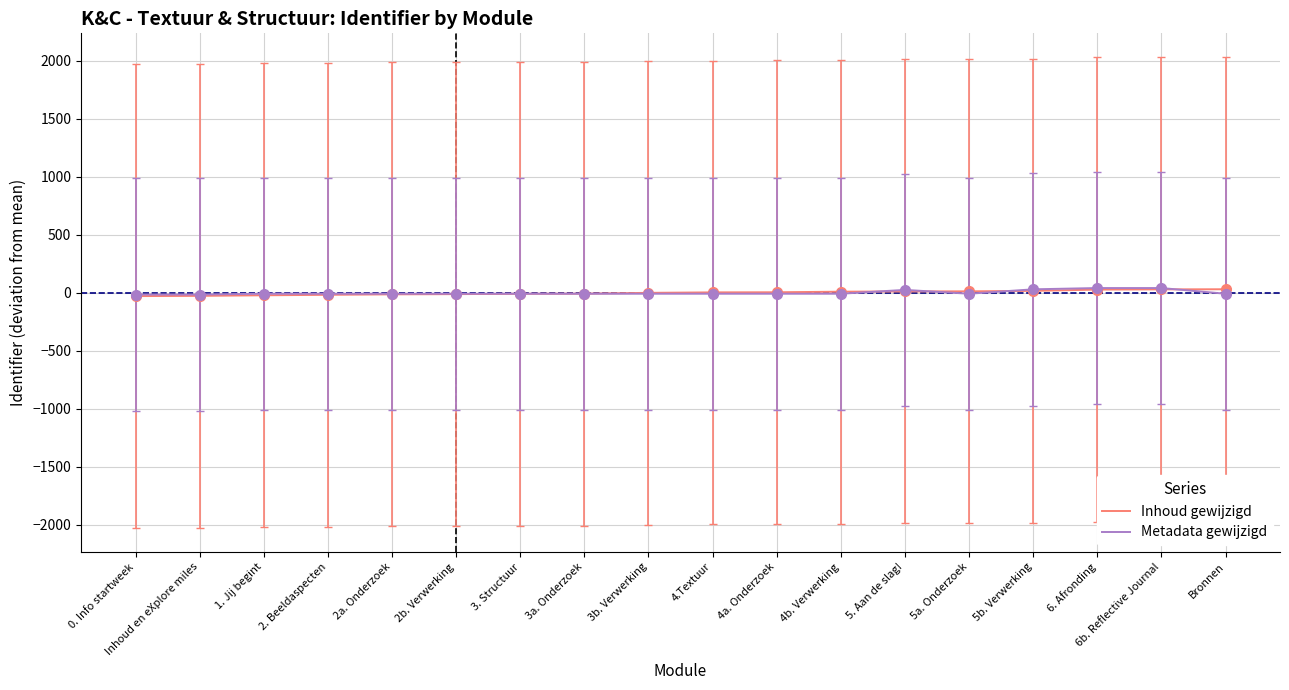

Does the chart have visible grid lines?

Yes